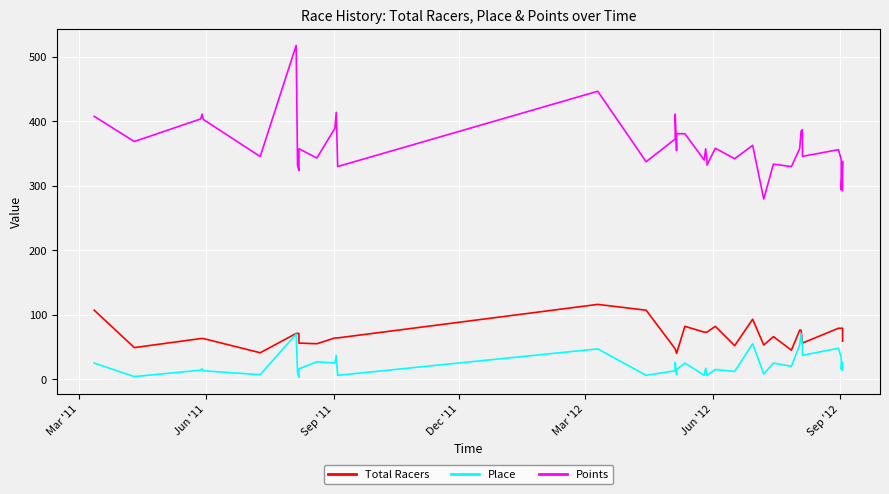

What is the smallest value displayed?

3.0